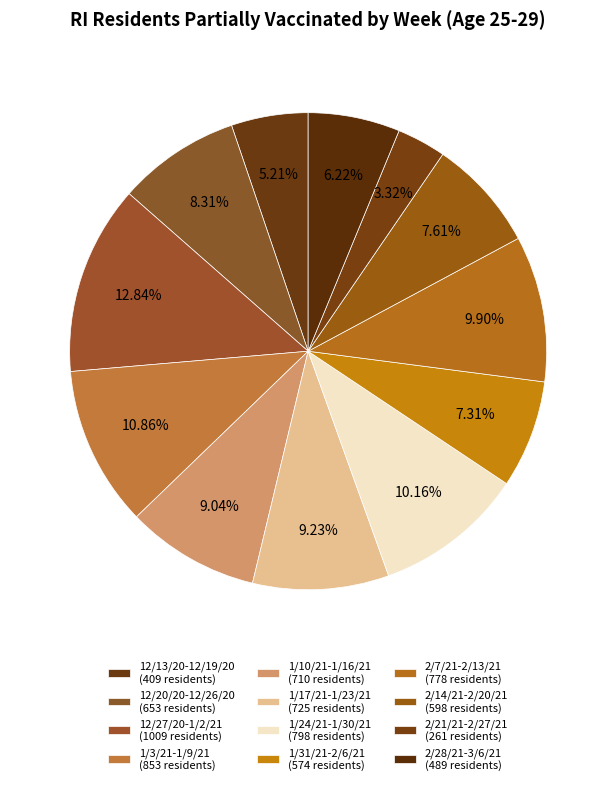

True or false: 1/31/21-2/6/21 accounts for 7% of the total.

True